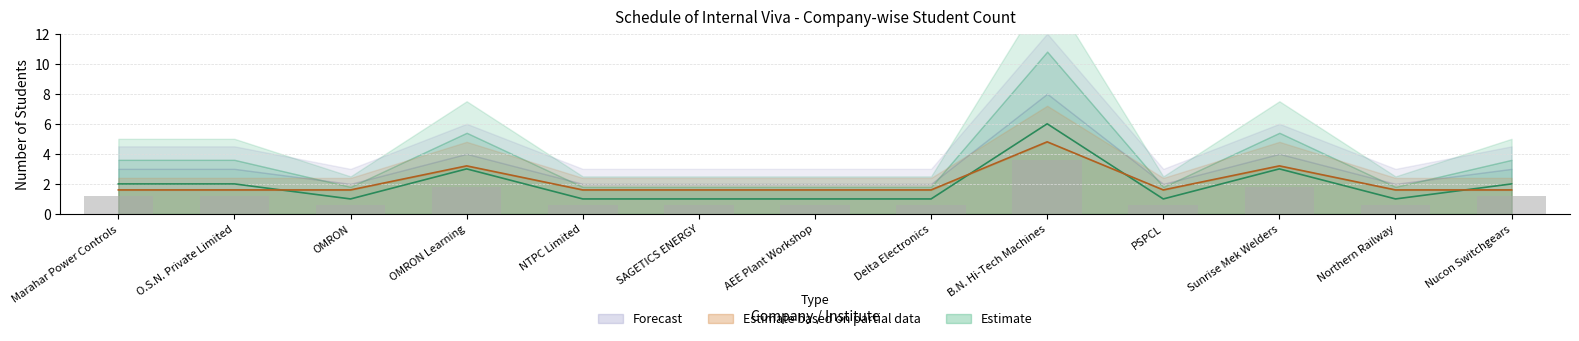

Reading left to right, transcribe all the data shown in this chart.

Estimate: Marahar Power Controls=2.0	O.S.N. Private Limited=2.0	OMRON=1.0	OMRON Learning=3.0	NTPC Limited=1.0	SAGETICS ENERGY=1.0	AEE Plant Workshop=1.0	Delta Electronics=1.0	B.N. Hi-Tech Machines=6.0	PSPCL=1.0	Sunrise Mek Welders=3.0	Northern Railway=1.0	Nucon Switchgears=2.0
Estimate based on partial data: Marahar Power Controls=1.6	O.S.N. Private Limited=1.6	OMRON=1.6	OMRON Learning=3.2	NTPC Limited=1.6	SAGETICS ENERGY=1.6	AEE Plant Workshop=1.6	Delta Electronics=1.6	B.N. Hi-Tech Machines=4.8	PSPCL=1.6	Sunrise Mek Welders=3.2	Northern Railway=1.6	Nucon Switchgears=1.6
Forecast: Marahar Power Controls=1.2	O.S.N. Private Limited=1.2	OMRON=0.6	OMRON Learning=1.8	NTPC Limited=0.6	SAGETICS ENERGY=0.6	AEE Plant Workshop=0.6	Delta Electronics=0.6	B.N. Hi-Tech Machines=3.6	PSPCL=0.6	Sunrise Mek Welders=1.8	Northern Railway=0.6	Nucon Switchgears=1.2